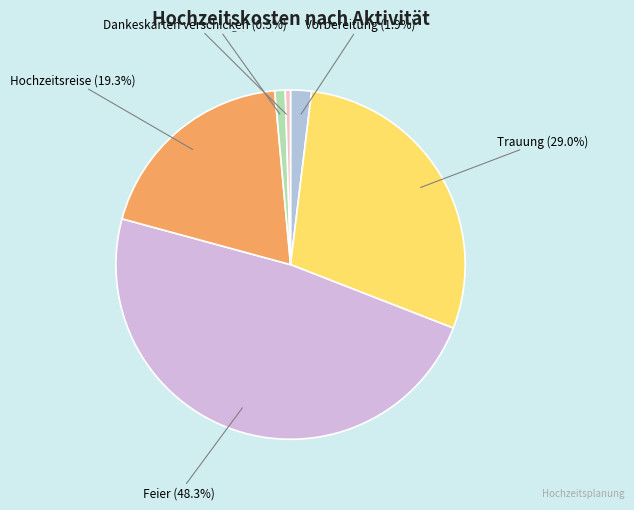

Is there a majority slice in this chart?

No